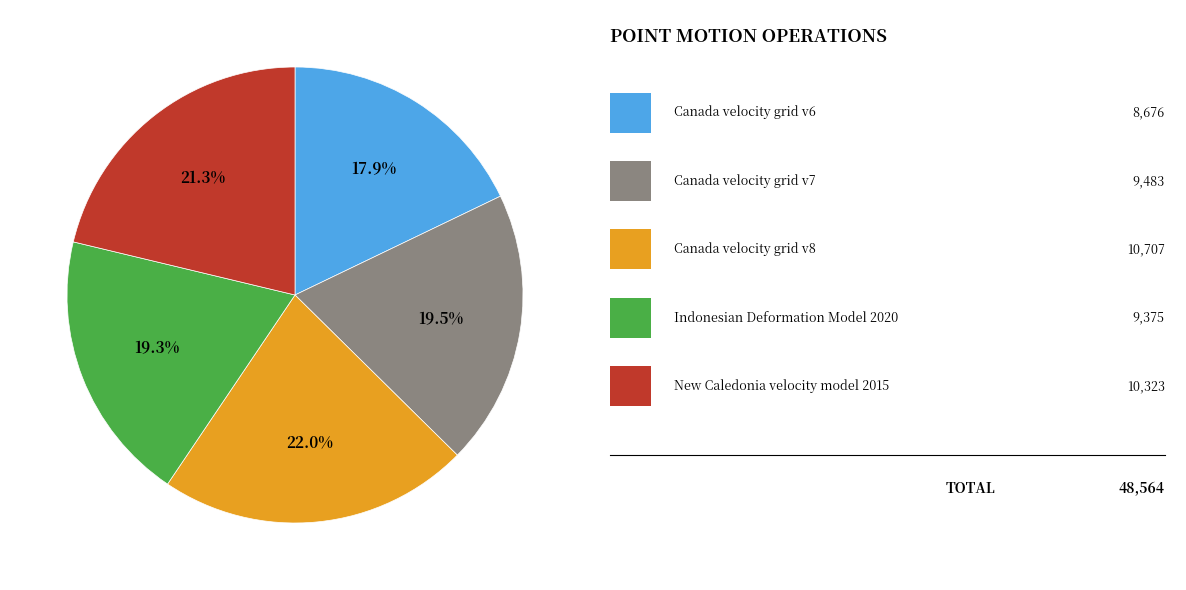

Does any single category account for the majority?

No